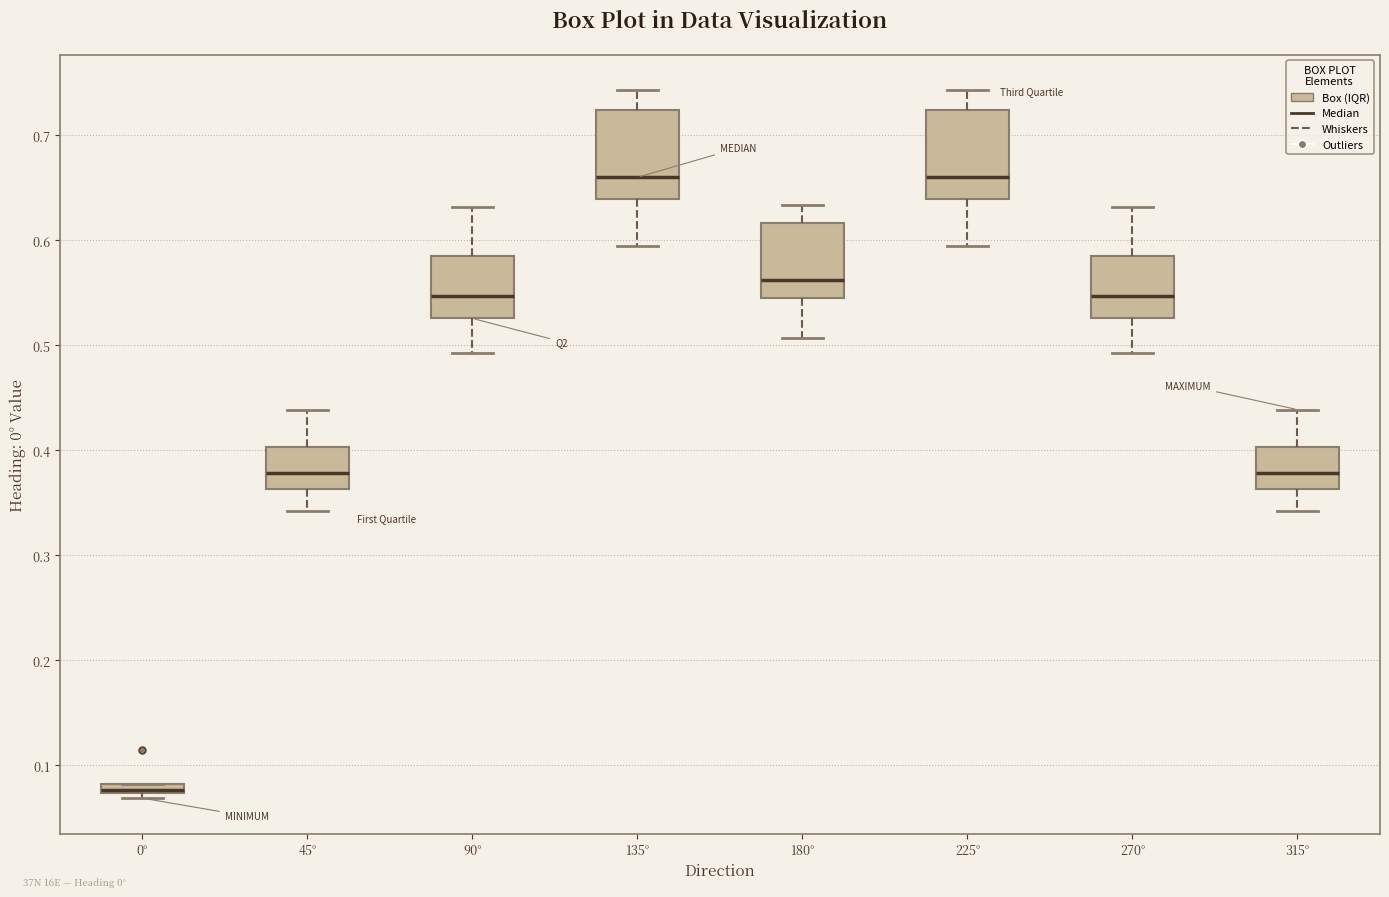

Which box has the lowest median line?

0°